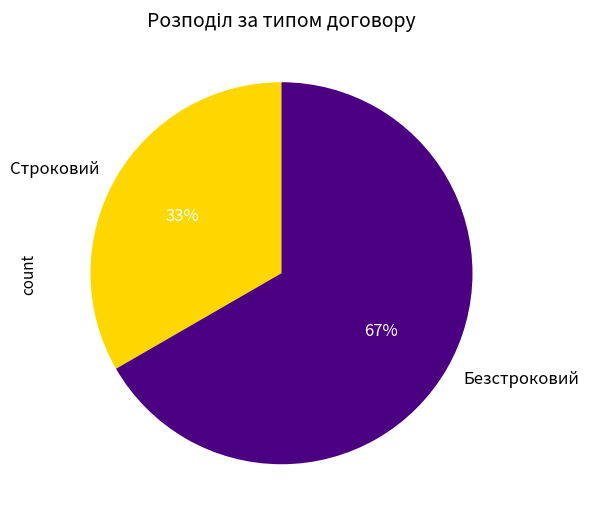

How many slices are in this pie chart?

2